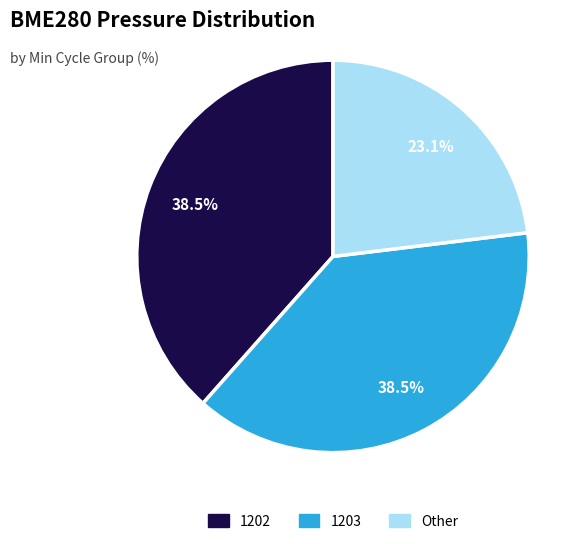

Is there a majority slice in this chart?

No